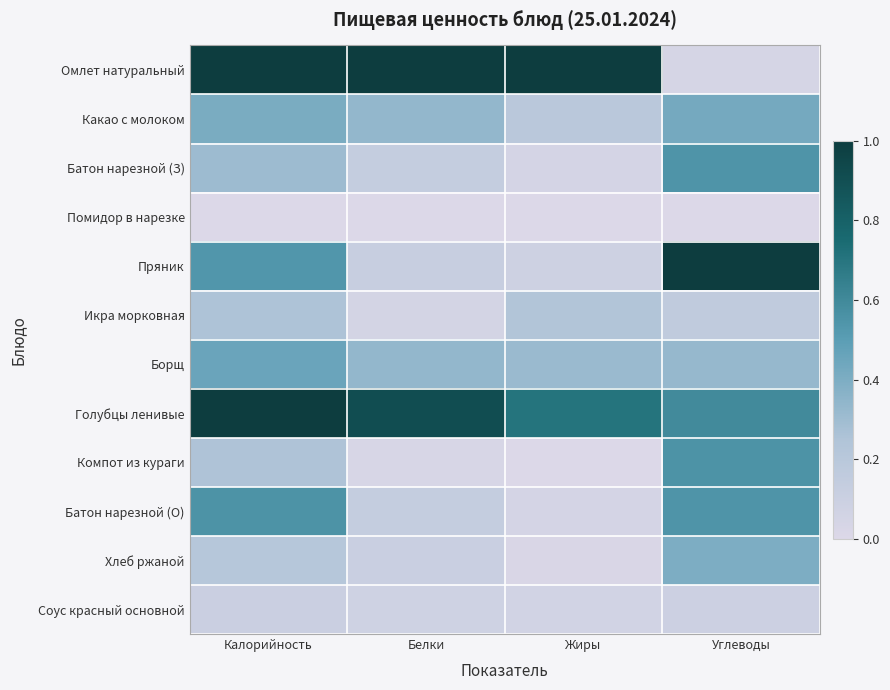

Reading right to left, list all the values displayed in this chart.

Омлет натуральный: Углеводы=0.0	Жиры=1.0	Белки=1.0	Калорийность=1.0
Какао с молоком: Углеводы=0.4	Жиры=0.2	Белки=0.3	Калорийность=0.4
Батон нарезной (З): Углеводы=0.5	Жиры=0.0	Белки=0.1	Калорийность=0.3
Помидор в нарезке: Углеводы=0.0	Жиры=0.0	Белки=0.0	Калорийность=0.0
Пряник: Углеводы=1.0	Жиры=0.1	Белки=0.1	Калорийность=0.5
Икра морковная: Углеводы=0.2	Жиры=0.2	Белки=0.1	Калорийность=0.3
Борщ: Углеводы=0.3	Жиры=0.3	Белки=0.3	Калорийность=0.5
Голубцы ленивые: Углеводы=0.6	Жиры=0.7	Белки=0.9	Калорийность=1.0
Компот из кураги: Углеводы=0.6	Жиры=0.0	Белки=0.0	Калорийность=0.3
Батон нарезной (О): Углеводы=0.5	Жиры=0.0	Белки=0.1	Калорийность=0.6
Хлеб ржаной: Углеводы=0.4	Жиры=0.0	Белки=0.1	Калорийность=0.2
Соус красный основной: Углеводы=0.1	Жиры=0.1	Белки=0.1	Калорийность=0.1